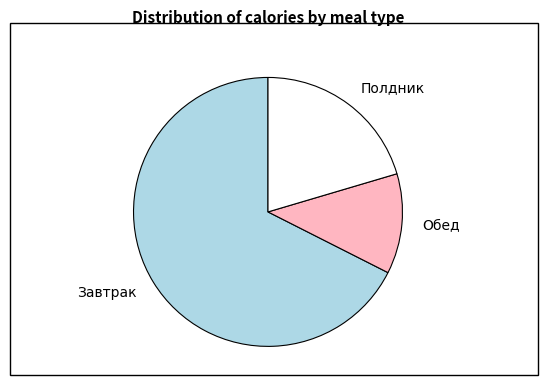

Is Обед the majority of the pie?

No